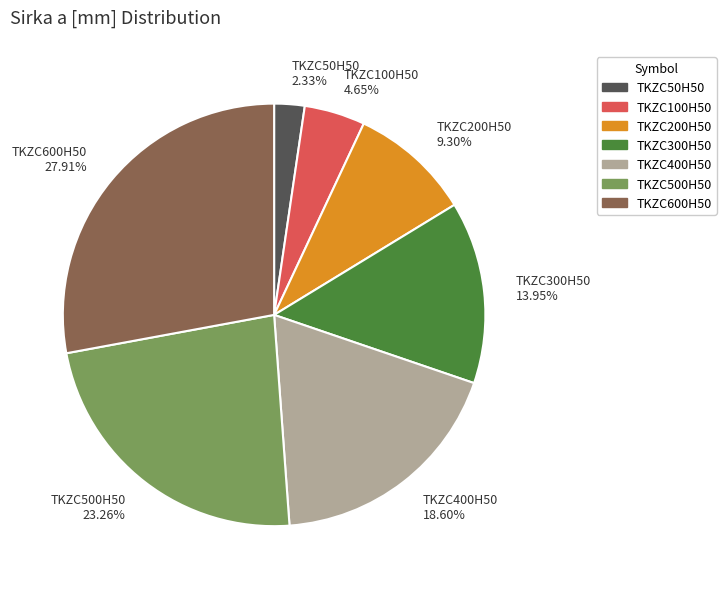

Is there a majority slice in this chart?

No